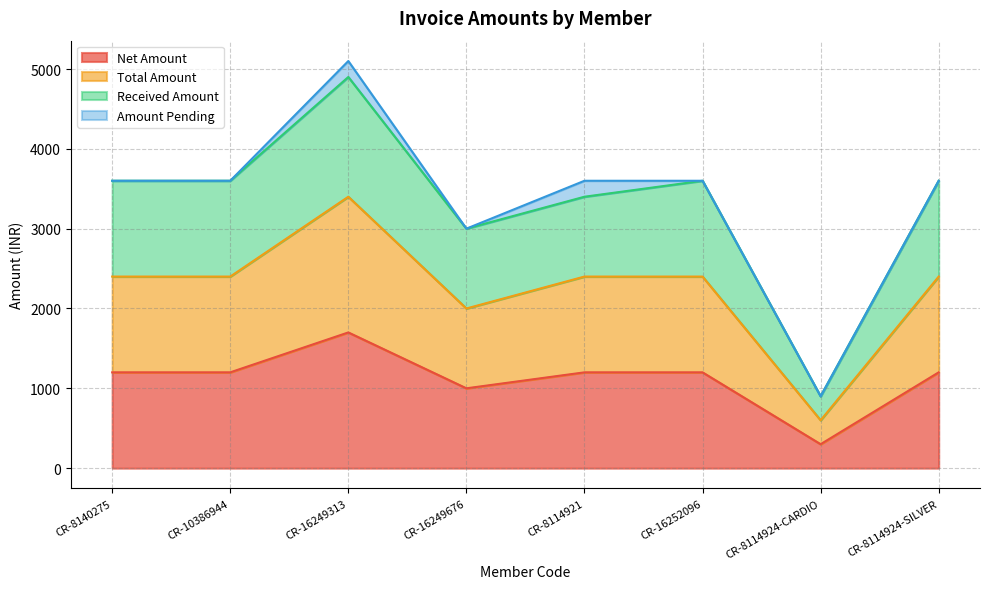

How many lines are shown in the chart?

4